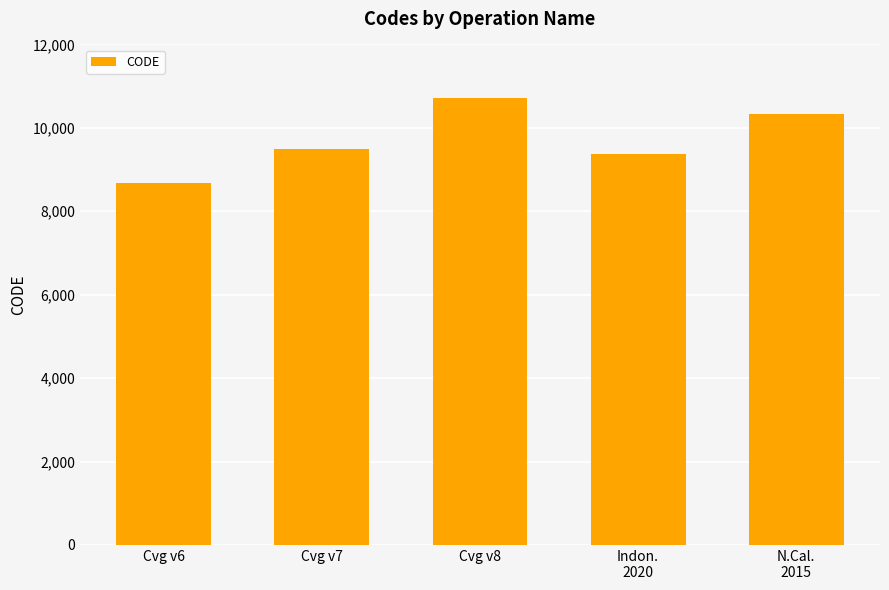

What is the change in value from Indon.
2020 to N.Cal.
2015?

+948